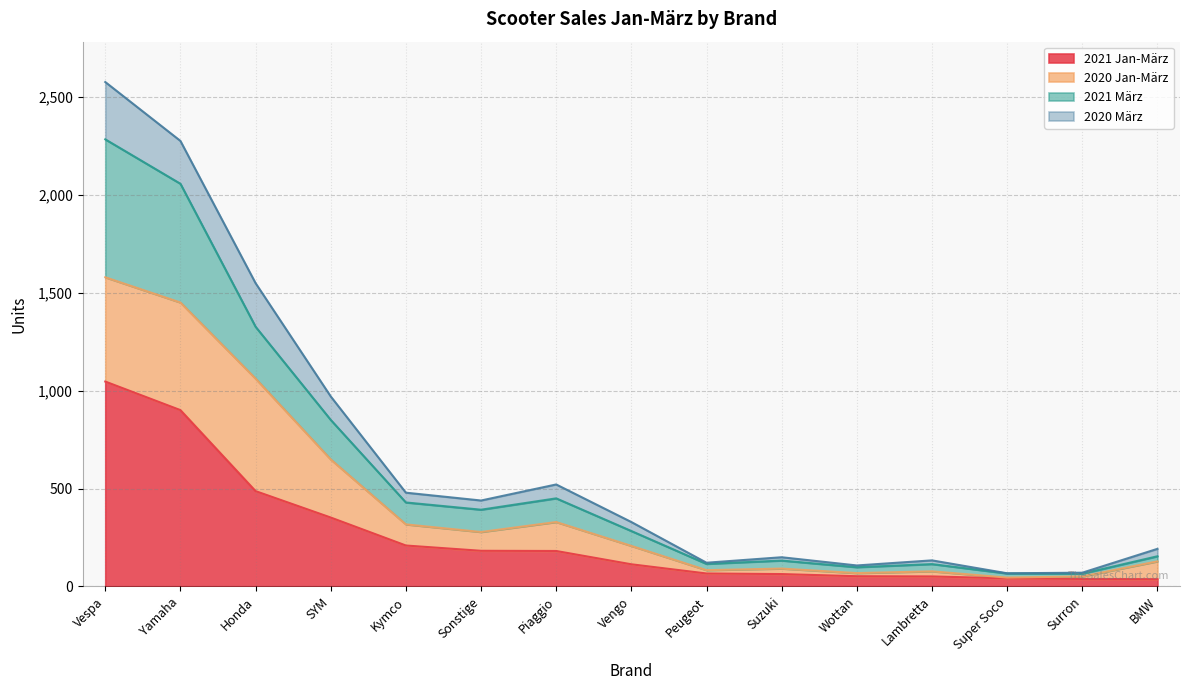

How many lines are shown in the chart?

4